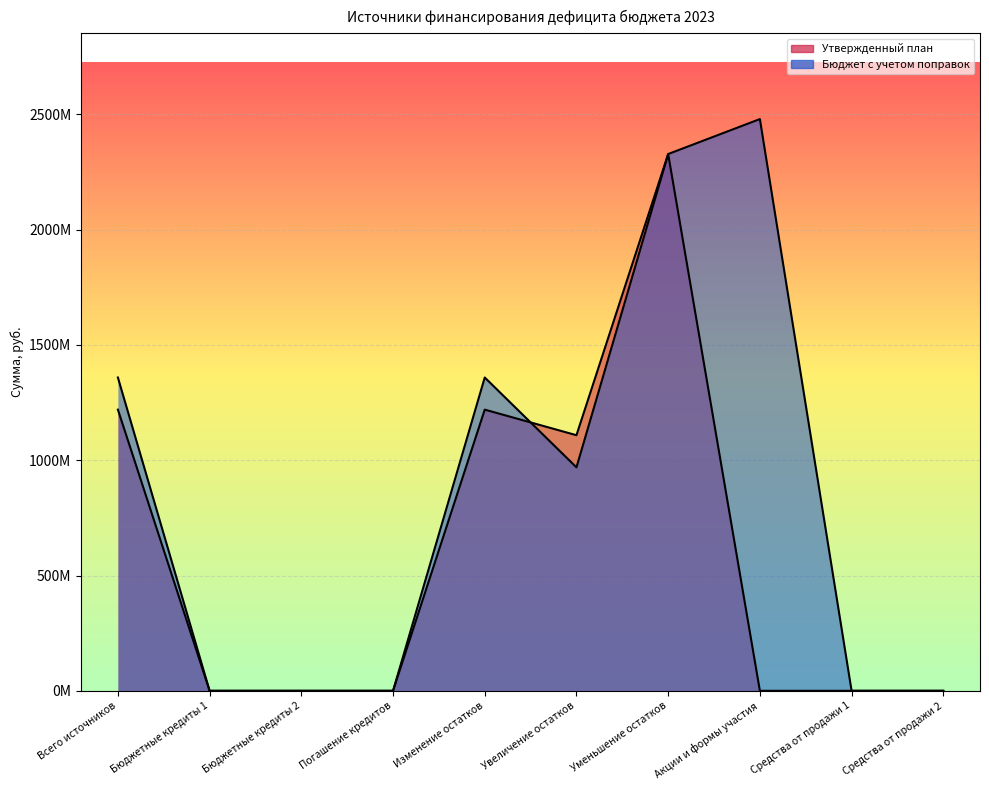

Between Увеличение остатков and Погашение кредитов, which is larger?

Увеличение остатков